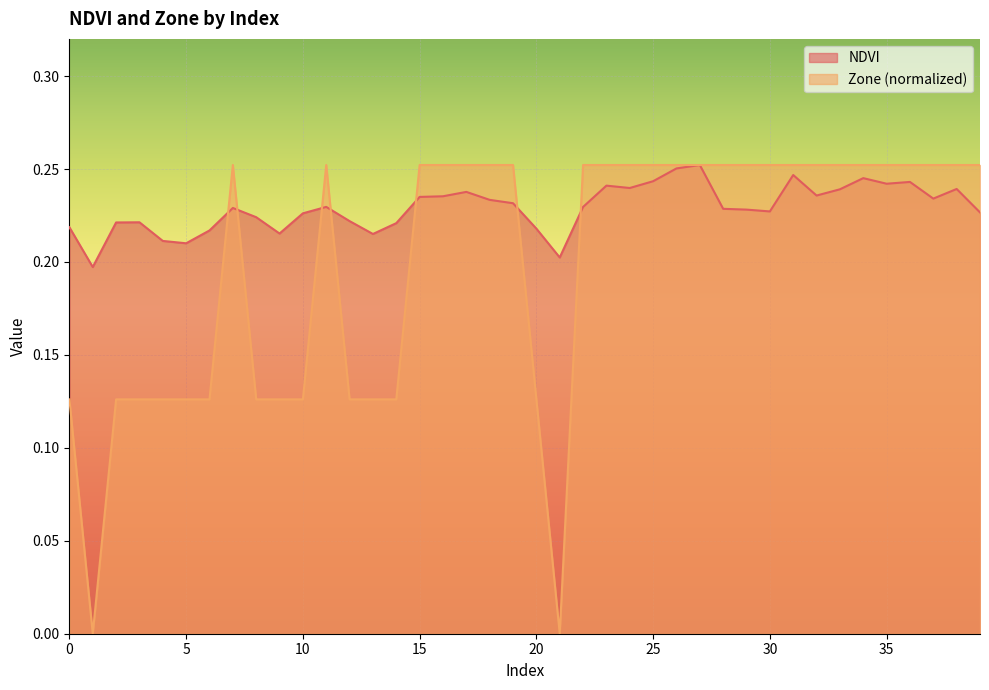

Which label corresponds to the largest value in the chart?

27